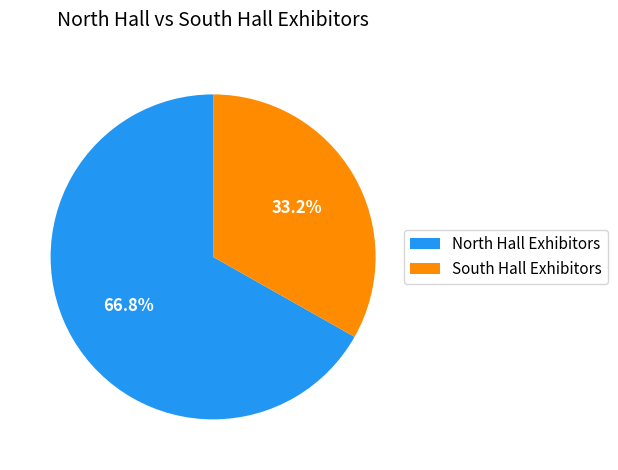

Rank the categories by value from lowest to highest.

South Hall Exhibitors, North Hall Exhibitors